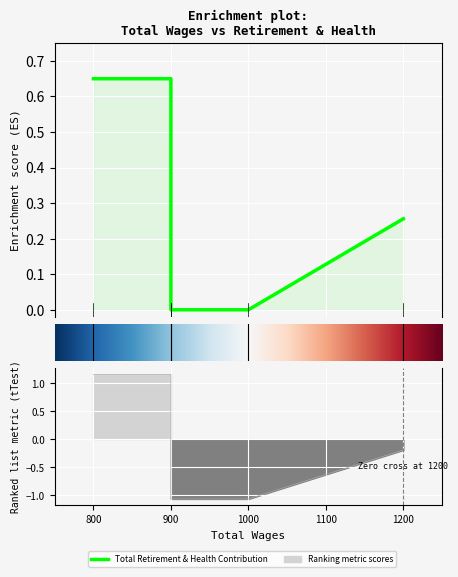

Reading left to right, list all the values displayed in this chart.

0.7	0.7	0.0	0.0	0.3